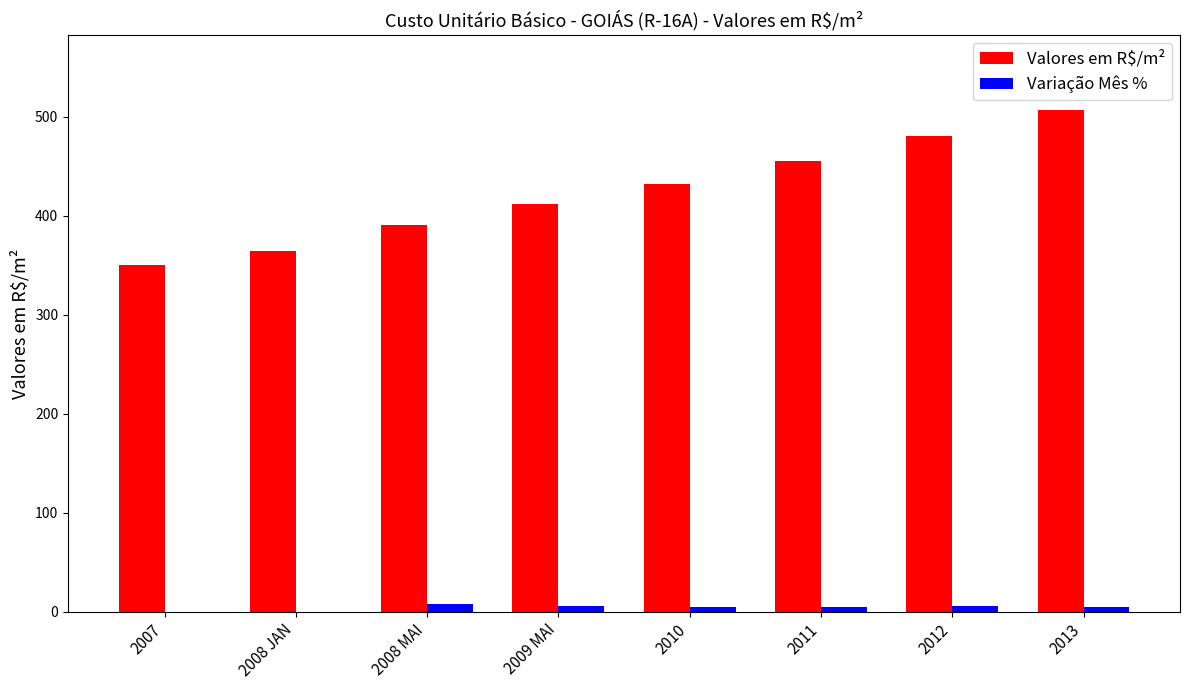

The value of Valores em R$/m² at 2009 MAI is 412.2. True or false?

True